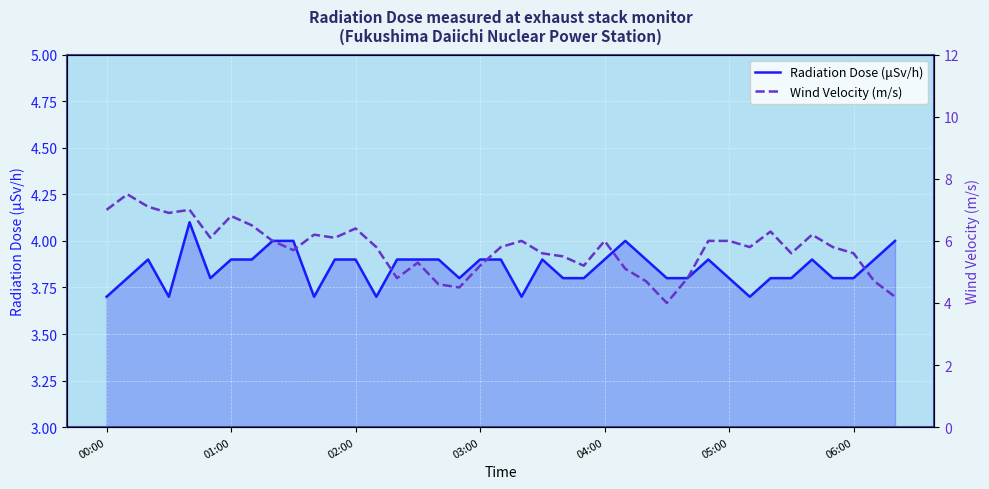

Does the chart display data point markers on the line(s)?

No